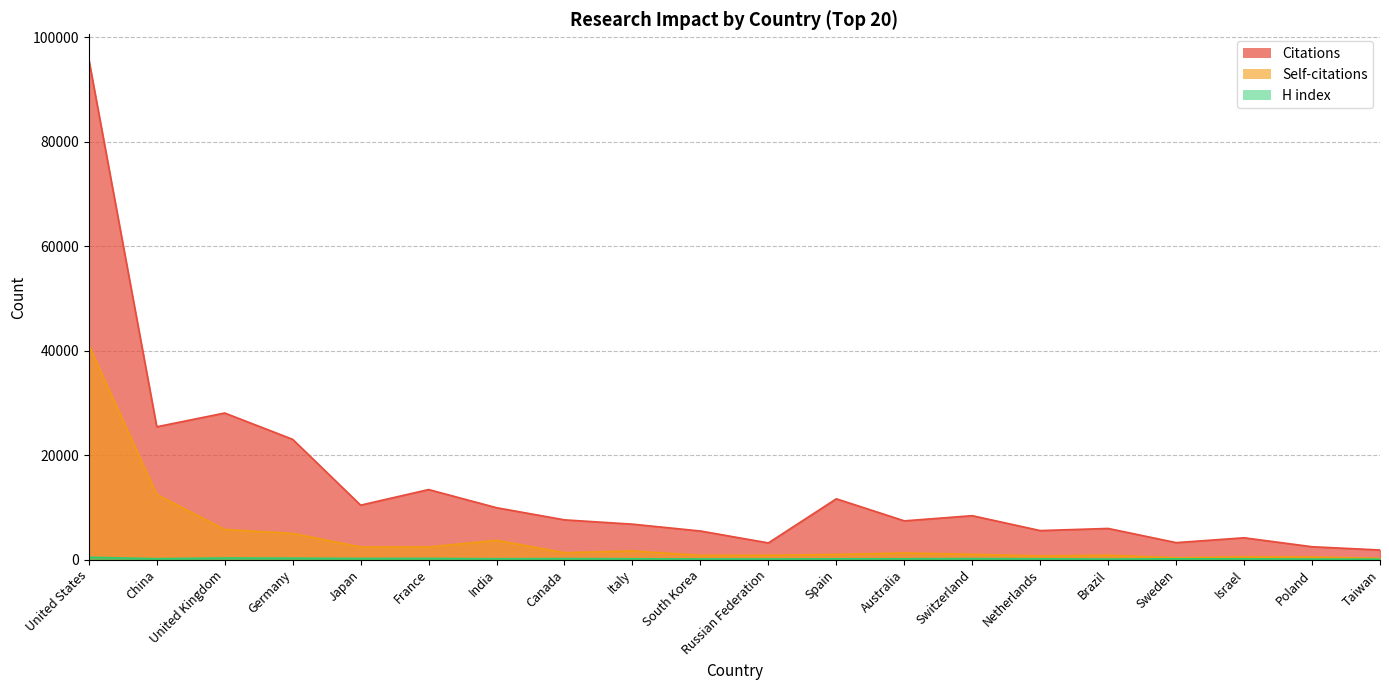

How many values in the H index series are below 160?

10